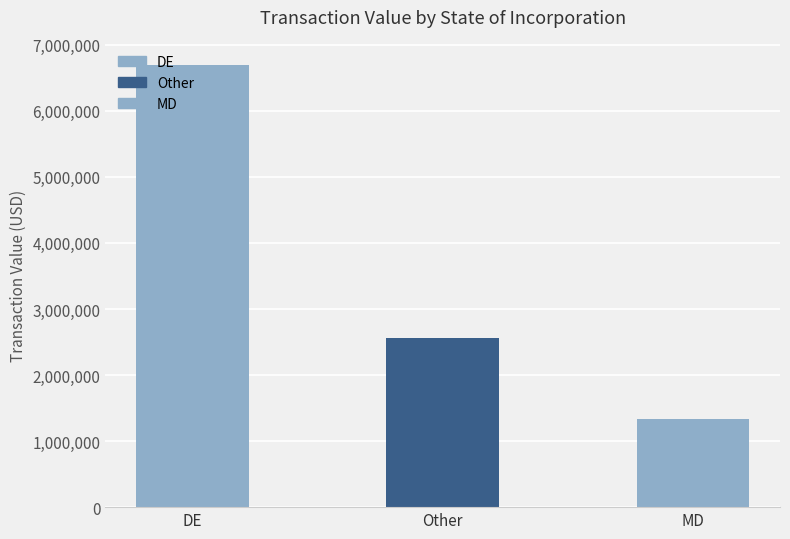

What is the value of the 1st bar from the left?

6699971